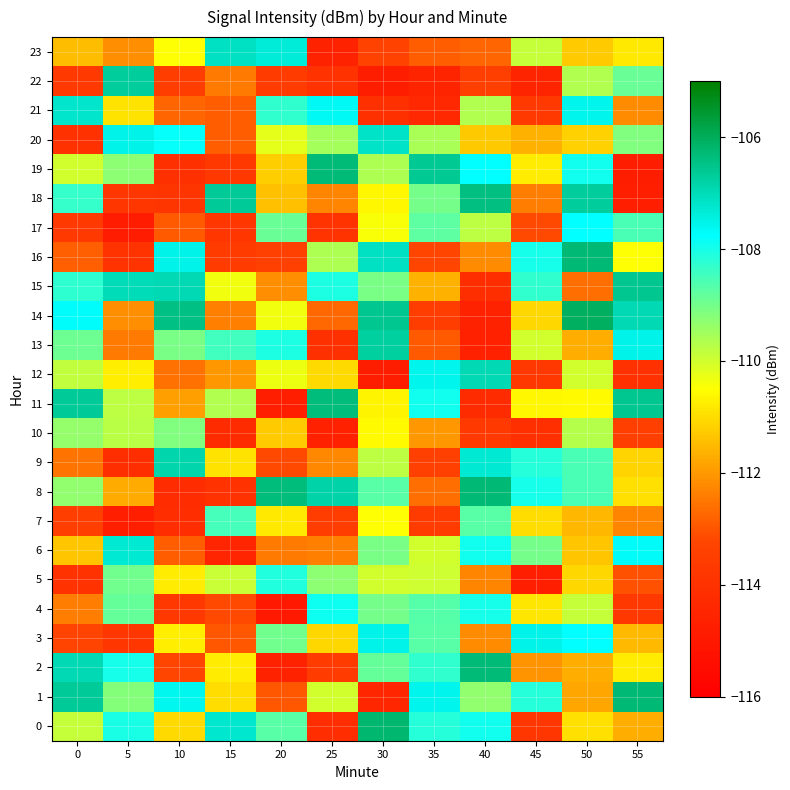

Reading right to left, extract all data points from this chart.

0: 55=-111.7	50=-110.9	45=-113.8	40=-107.9	35=-108.1	30=-106.2	25=-114.2	20=-108.7	15=-107.3	10=-111.1	5=-108.0	0=-109.9
1: 55=-106.3	50=-111.8	45=-108.2	40=-109.3	35=-107.6	30=-114.4	25=-110.0	20=-113.0	15=-111.0	10=-107.6	5=-109.2	0=-106.7
2: 55=-110.8	50=-111.7	45=-112.1	40=-106.3	35=-108.3	30=-108.9	25=-113.6	20=-114.6	15=-110.8	10=-113.2	5=-108.0	0=-107.0
3: 55=-111.5	50=-107.8	45=-107.5	40=-112.2	35=-108.7	30=-107.5	25=-111.1	20=-109.0	15=-113.0	10=-110.7	5=-113.8	0=-113.3
4: 55=-113.7	50=-109.9	45=-110.9	40=-108.0	35=-108.7	30=-109.0	25=-107.9	20=-114.9	15=-113.2	10=-113.7	5=-108.9	0=-112.4
5: 55=-113.1	50=-111.1	45=-114.7	40=-112.3	35=-110.0	30=-110.0	25=-109.3	20=-108.1	15=-109.9	10=-110.8	5=-109.0	0=-114.0
6: 55=-107.7	50=-111.3	45=-109.0	40=-107.9	35=-110.0	30=-109.0	25=-112.4	20=-112.5	15=-114.5	10=-112.9	5=-107.3	0=-111.3
7: 55=-112.3	50=-111.6	45=-111.0	40=-108.7	35=-113.6	30=-110.5	25=-113.5	20=-110.8	15=-108.5	10=-114.2	5=-114.8	0=-113.5
8: 55=-111.0	50=-108.5	45=-108.0	40=-106.3	35=-112.6	30=-108.7	25=-106.8	20=-106.3	15=-113.9	10=-114.2	5=-111.7	0=-109.3
9: 55=-111.1	50=-108.5	45=-108.2	40=-107.3	35=-113.4	30=-109.8	25=-112.2	20=-113.2	15=-110.9	10=-106.9	5=-114.1	0=-112.5
10: 55=-113.5	50=-109.7	45=-114.1	40=-113.7	35=-112.0	30=-110.6	25=-114.6	20=-111.3	15=-114.2	10=-109.2	5=-109.7	0=-109.4
11: 55=-106.6	50=-110.6	45=-110.6	40=-114.3	35=-108.0	30=-110.7	25=-106.4	20=-114.8	15=-109.7	10=-111.9	5=-109.8	0=-106.7
12: 55=-114.0	50=-110.0	45=-113.7	40=-106.9	35=-107.6	30=-114.8	25=-111.0	20=-110.3	15=-112.0	10=-112.6	5=-110.7	0=-109.9
13: 55=-107.5	50=-111.7	45=-110.0	40=-114.7	35=-112.9	30=-106.8	25=-114.0	20=-108.1	15=-108.5	10=-109.1	5=-112.5	0=-108.9
14: 55=-107.0	50=-106.1	45=-111.1	40=-114.6	35=-113.5	30=-106.6	25=-112.7	20=-110.4	15=-112.4	10=-106.4	5=-112.1	0=-107.7
15: 55=-106.6	50=-112.6	45=-108.3	40=-114.1	35=-111.6	30=-109.0	25=-108.1	20=-112.2	15=-110.3	10=-107.0	5=-107.0	0=-108.3
16: 55=-110.5	50=-106.3	45=-108.0	40=-112.2	35=-113.2	30=-107.1	25=-109.6	20=-113.4	15=-113.6	10=-107.5	5=-113.9	0=-112.8
17: 55=-108.6	50=-107.8	45=-113.2	40=-109.8	35=-108.8	30=-110.4	25=-113.9	20=-108.9	15=-113.8	10=-112.9	5=-114.9	0=-113.7
18: 55=-114.8	50=-106.7	45=-112.4	40=-106.4	35=-109.0	30=-110.6	25=-112.3	20=-111.4	15=-106.7	10=-113.9	5=-113.8	0=-108.3
19: 55=-114.8	50=-107.9	45=-110.8	40=-107.8	35=-106.6	30=-109.6	25=-106.3	20=-111.2	15=-113.7	10=-114.0	5=-109.3	0=-110.0
20: 55=-109.1	50=-111.2	45=-111.6	40=-111.3	35=-109.6	30=-107.2	25=-109.5	20=-110.2	15=-112.9	10=-107.8	5=-107.5	0=-114.0
21: 55=-112.2	50=-107.6	45=-113.7	40=-109.7	35=-114.4	30=-114.1	25=-107.7	20=-108.3	15=-112.9	10=-112.8	5=-110.9	0=-107.2
22: 55=-108.9	50=-109.7	45=-114.5	40=-113.4	35=-114.5	30=-114.8	25=-114.0	20=-113.6	15=-112.4	10=-113.5	5=-106.7	0=-113.7
23: 55=-110.8	50=-111.3	45=-109.9	40=-112.8	35=-112.9	30=-113.4	25=-114.6	20=-107.3	15=-107.1	10=-110.5	5=-112.1	0=-111.5